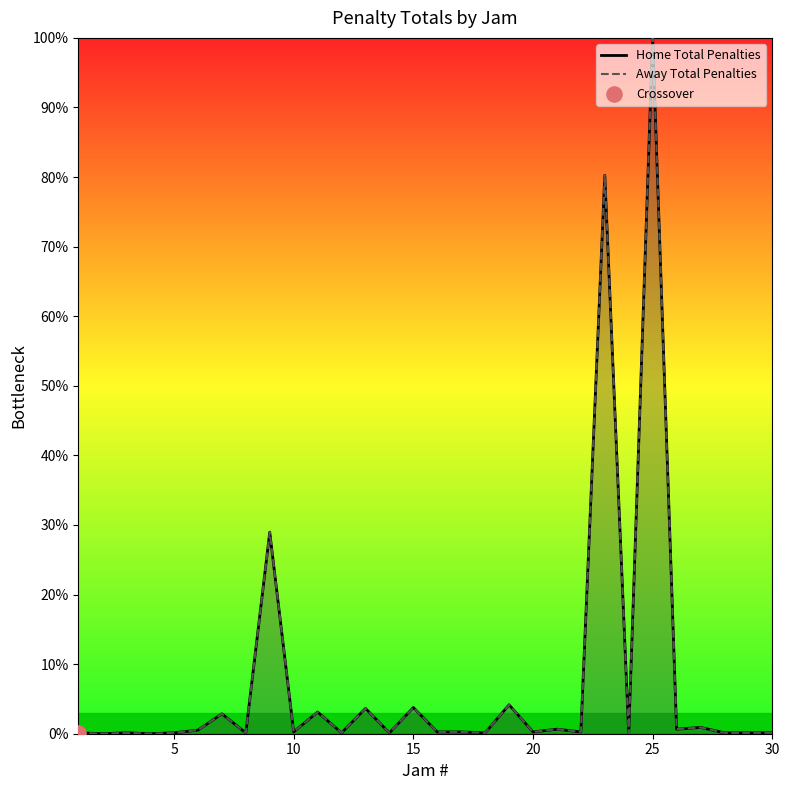

What are all the series names shown in the legend?

Home Total Penalties, Away Total Penalties